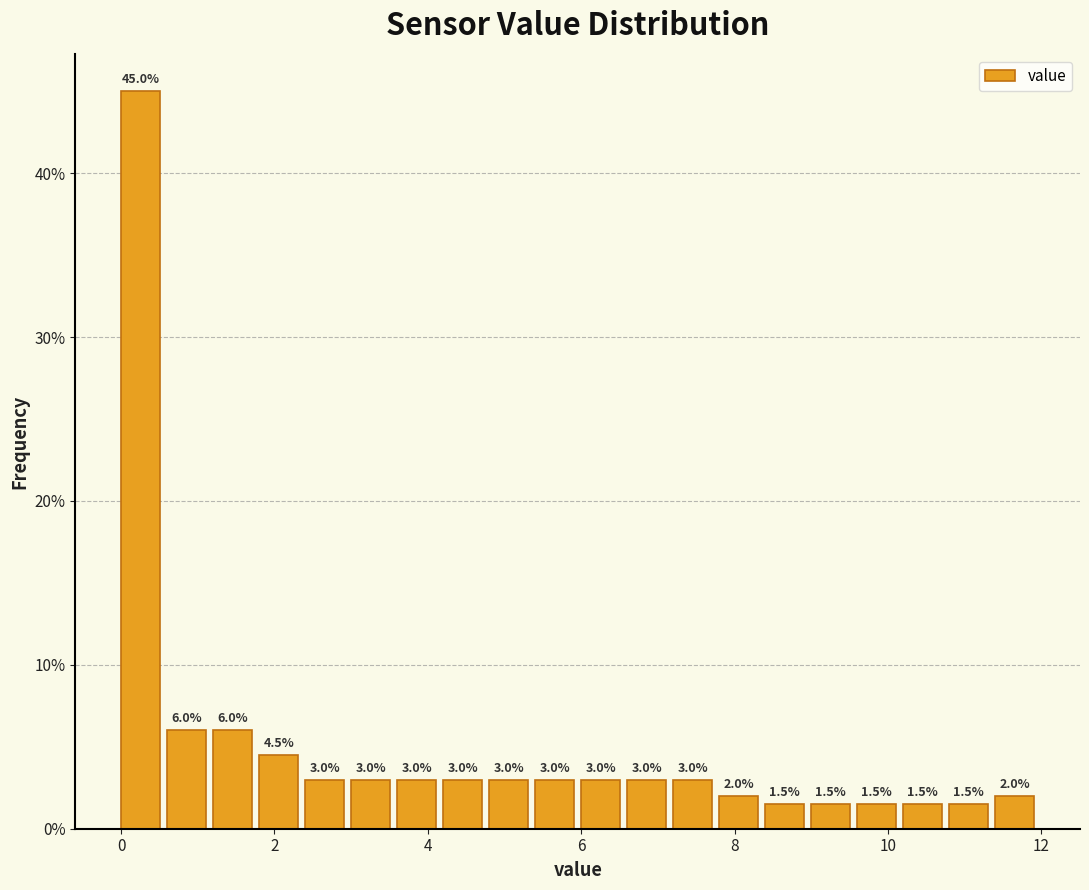

Read against the x-axis, roughly where is the centre of the tallest bar?

0.2